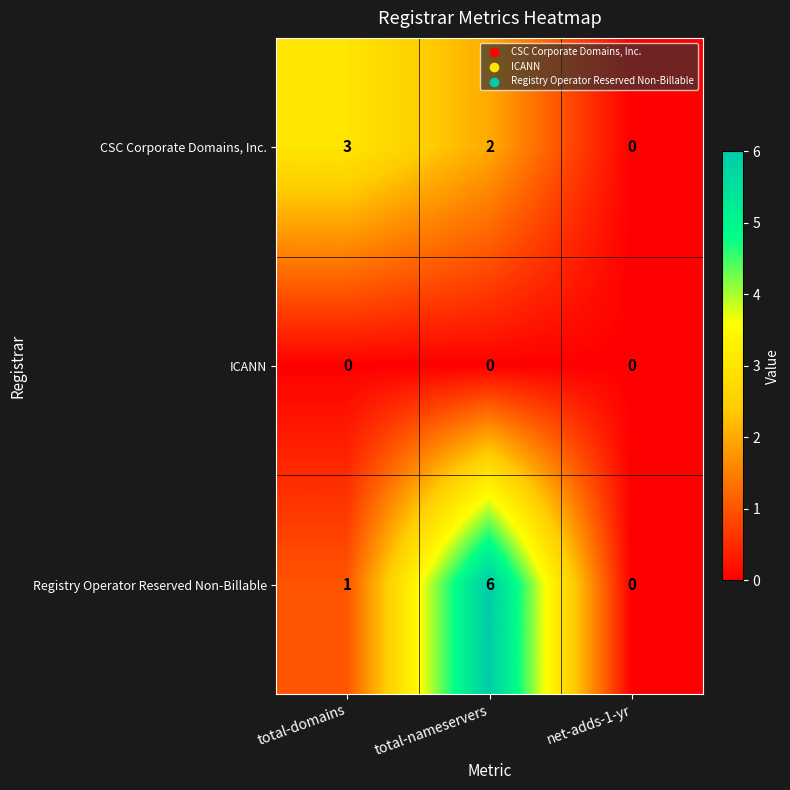

Count the number of data series in this chart.

3